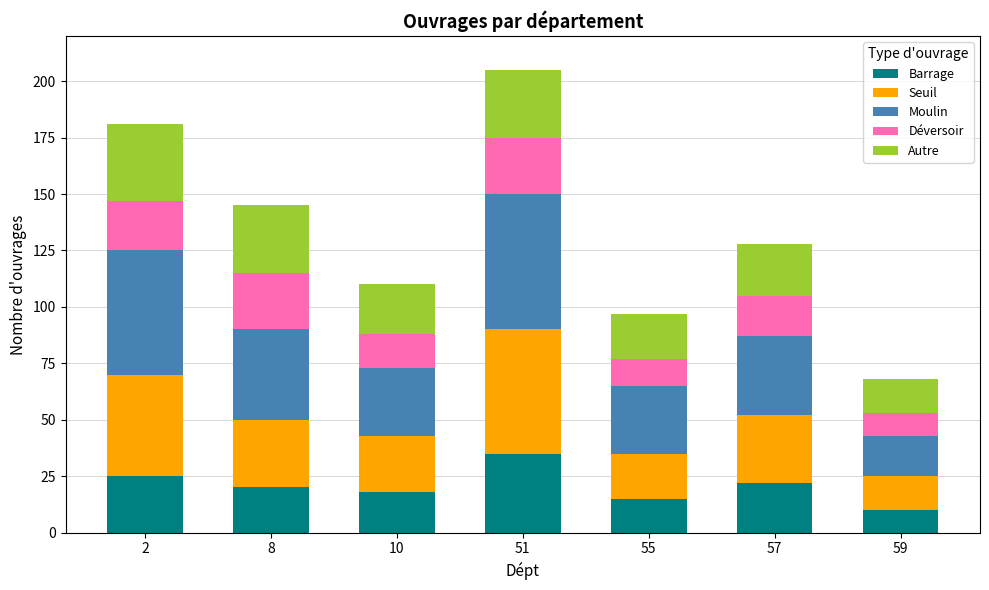

Are the bars horizontal?

No